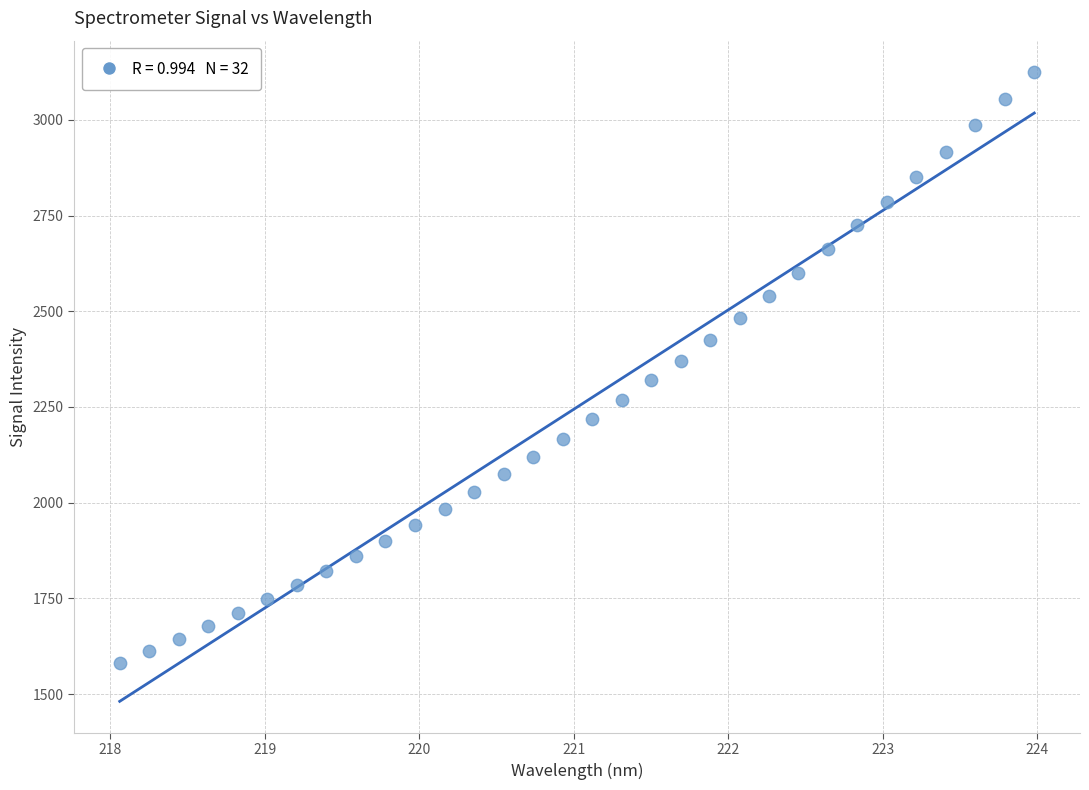

What is the range of Y values (max minus min)?

1542.2